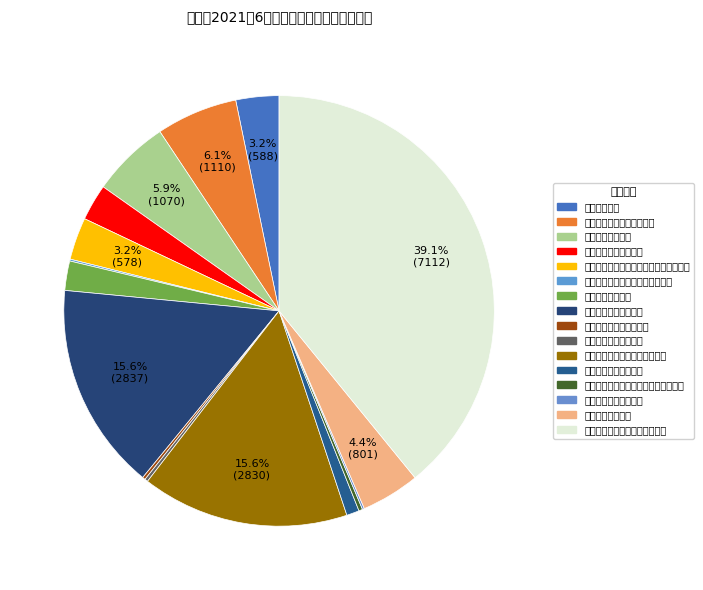

What percentage is the 学生资助补助经费 slice, to the nearest percent?

2%